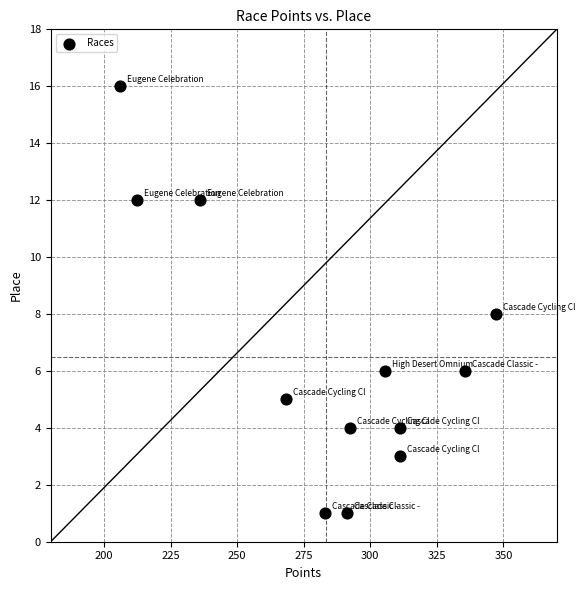

What is the range of Y values (max minus min)?

15